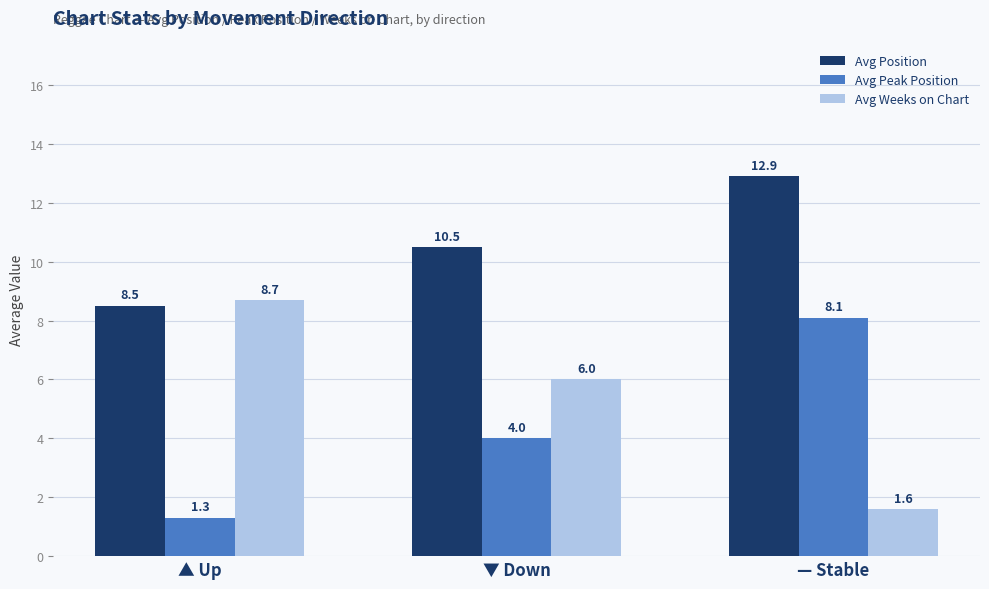

Reading left to right, extract all data points from this chart.

Avg Position: 8.5	10.5	12.9
Avg Peak Position: 1.3	4.0	8.1
Avg Weeks on Chart: 8.7	6.0	1.6